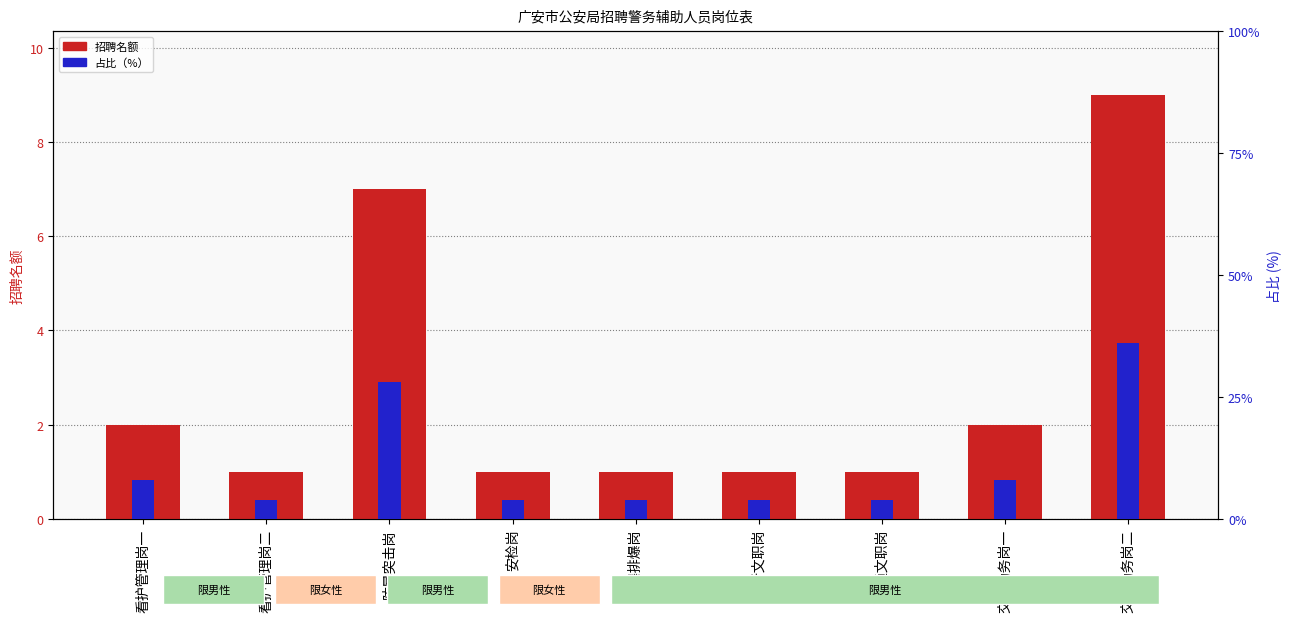

Where is 占比（%） nearest to the value 0?

看护管理岗二